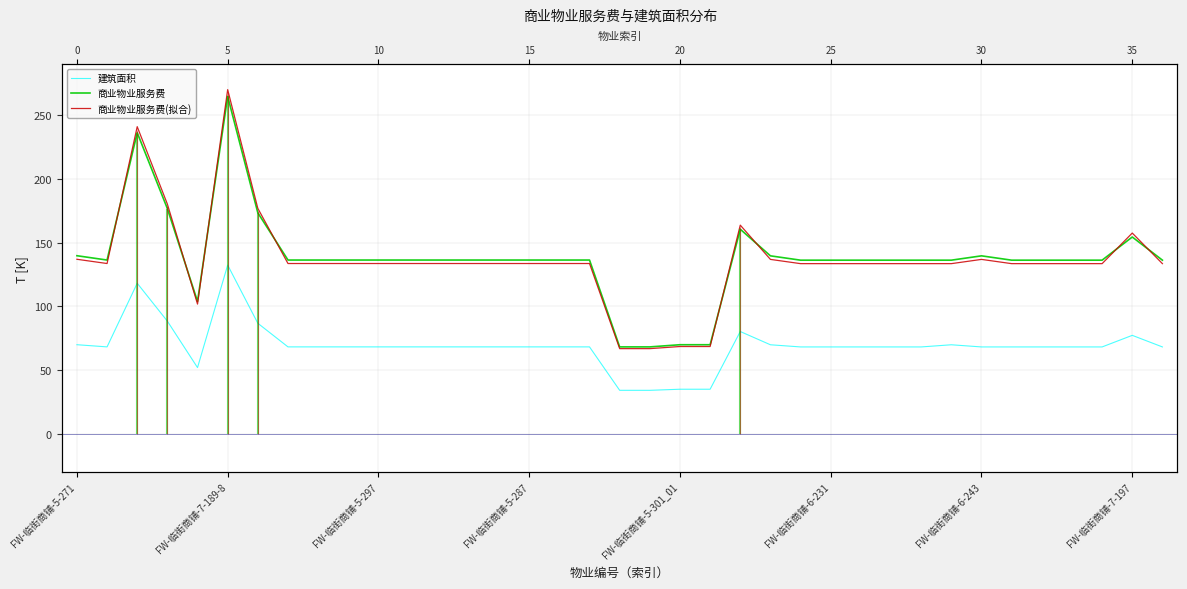

Reading right to left, extract all data points from this chart.

建筑面积: 68.2	77.3	68.2	68.2	68.2	68.2	68.2	69.9	68.2	68.2	68.2	68.2	68.2	69.9	80.3	35.0	35.0	34.1	34.1	68.2	68.2	68.2	68.2	68.2	68.2	68.2	68.2	68.2	68.2	68.2	86.8	132.4	52.0	88.4	118.2	68.2	69.9
商业物业服务费: 136.3	154.5	136.3	136.3	136.3	136.3	139.7	136.3	136.3	136.3	136.3	136.3	136.3	139.7	160.6	69.9	69.9	68.2	68.2	136.4	136.4	136.4	136.4	136.4	136.4	136.4	136.4	136.4	136.4	136.4	173.5	264.9	103.9	176.8	236.4	136.4	139.8
商业物业服务费(拟合): 133.6	157.6	133.6	133.6	133.6	133.6	136.9	133.6	133.6	133.6	133.6	133.6	133.6	136.9	163.8	68.5	68.5	66.8	66.8	133.7	133.7	133.7	133.7	133.7	133.7	133.7	133.7	133.7	133.7	133.7	177.0	270.2	101.8	180.3	241.1	133.7	137.0